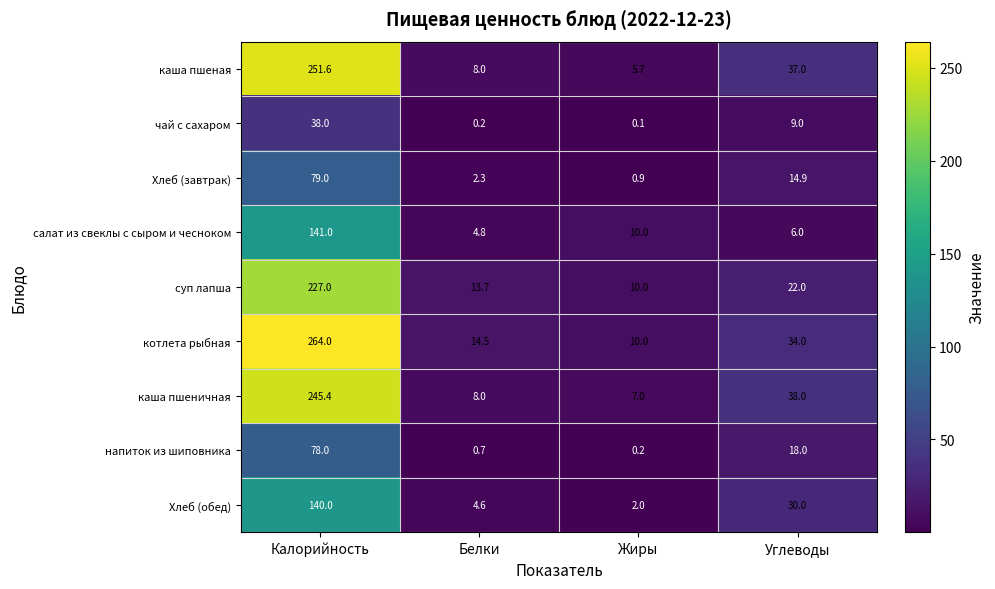

What is the difference between the second highest and minimum values in the котлета рыбная series?

24.0